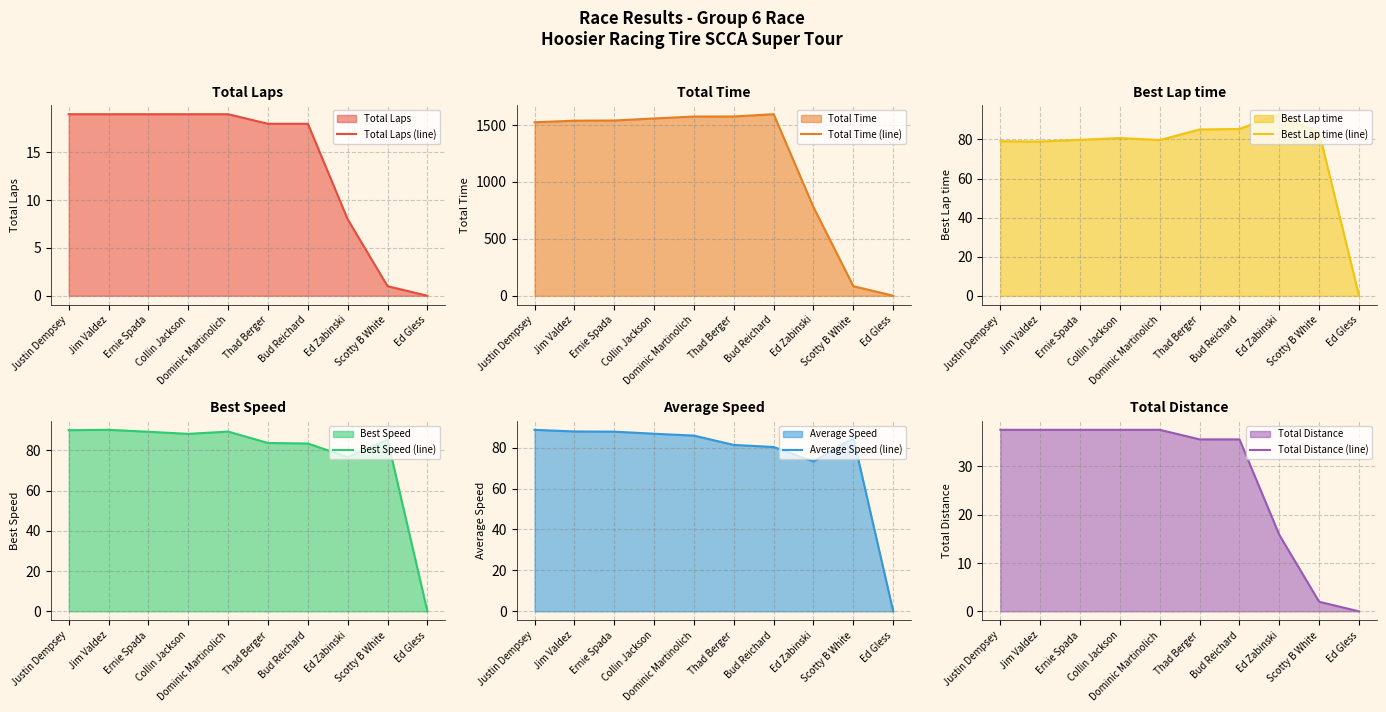

What position from the right is Dominic Martinolich?

6